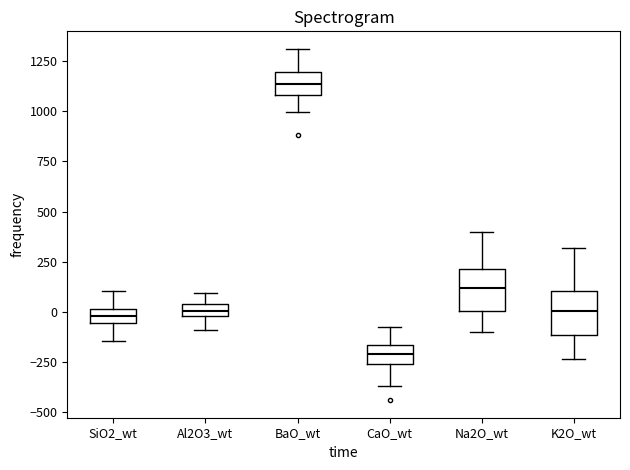

Which box has the highest median line?

BaO_wt